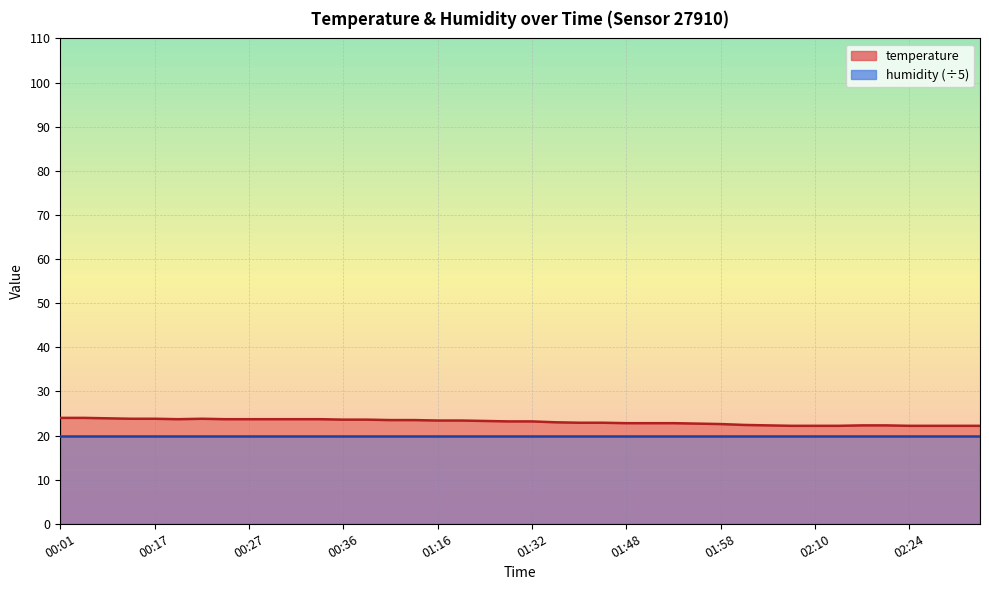

Which has a higher value, 02:21 or 01:03?

01:03